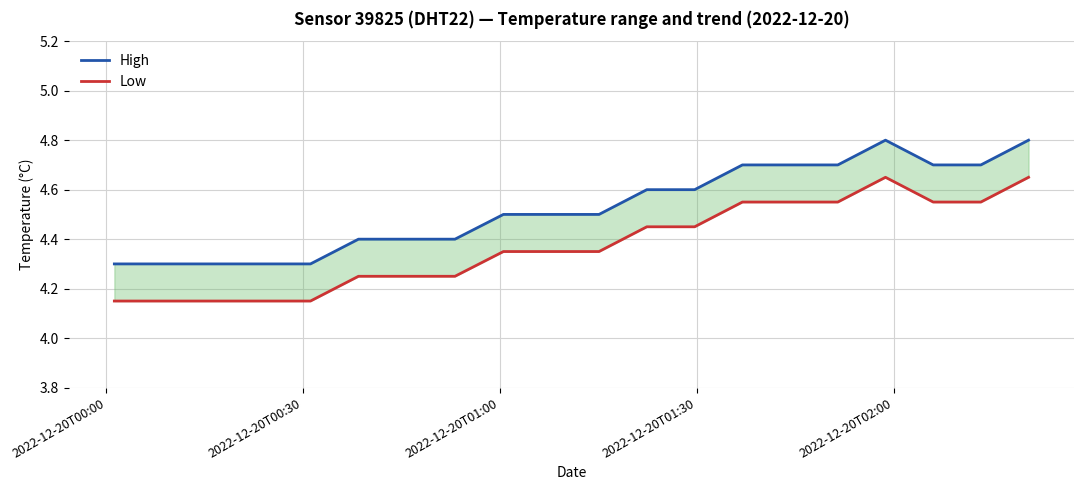

At how many categories does at least one series exceed 4?

20